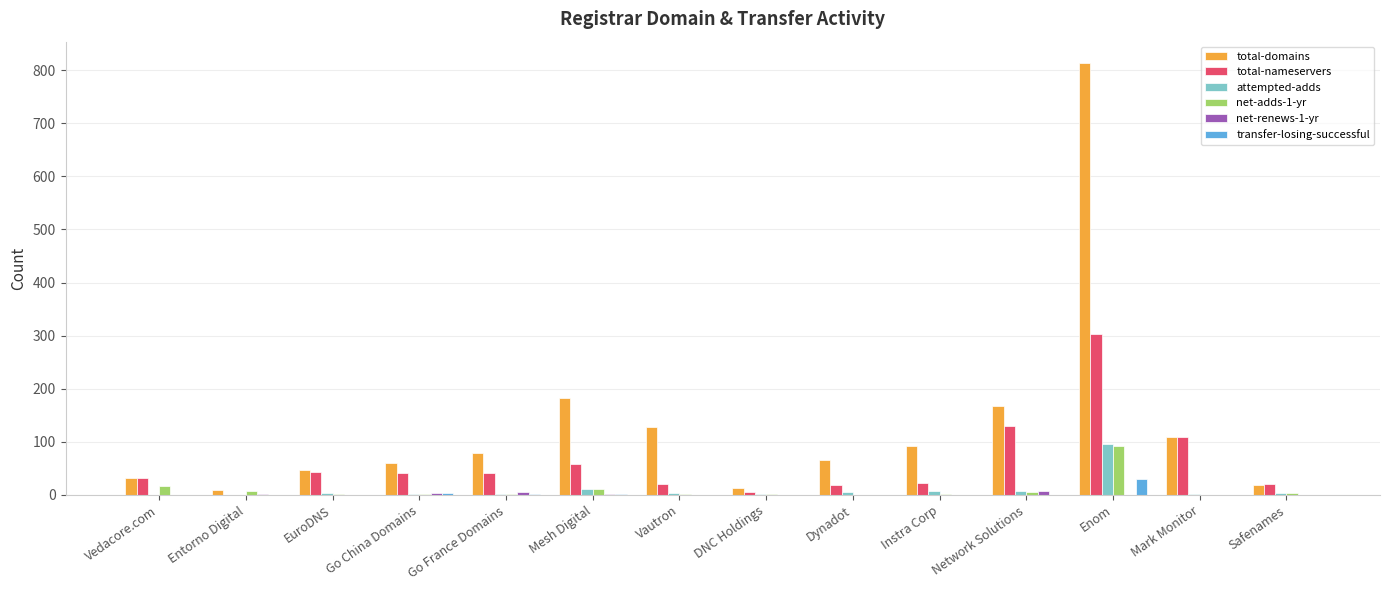

What is the sum of all transfer-losing-successful values?

37